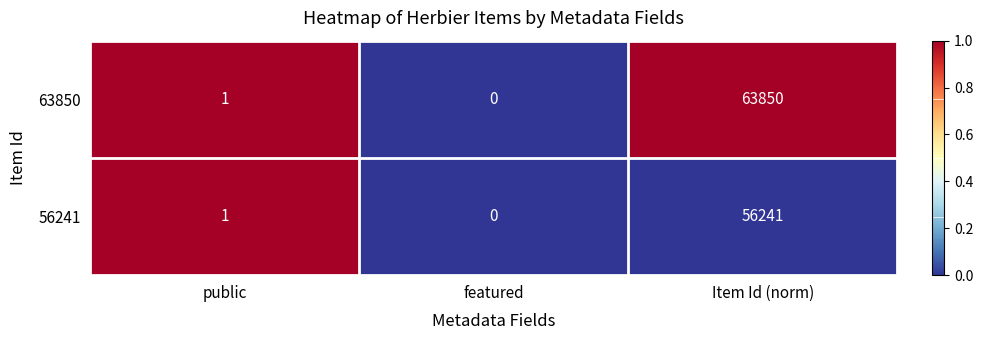

Reading left to right, extract all data points from this chart.

63850: public=1	featured=0	Item Id (norm)=63850
56241: public=1	featured=0	Item Id (norm)=56241